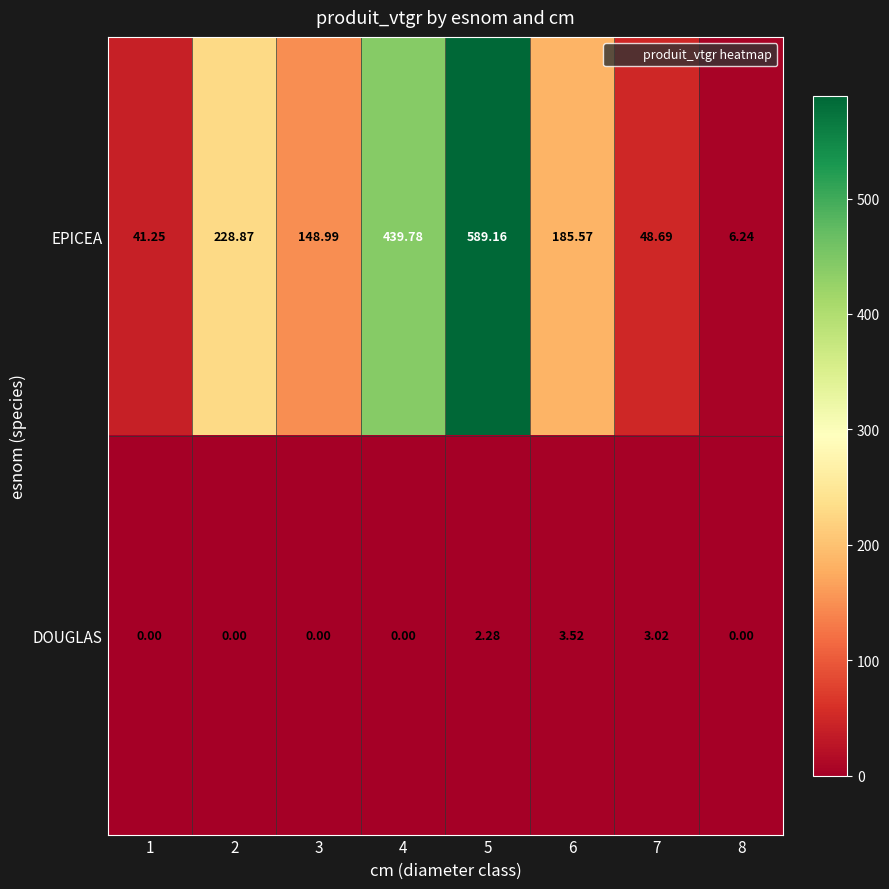

Rank the series by their average value, from lowest to highest.

DOUGLAS, EPICEA